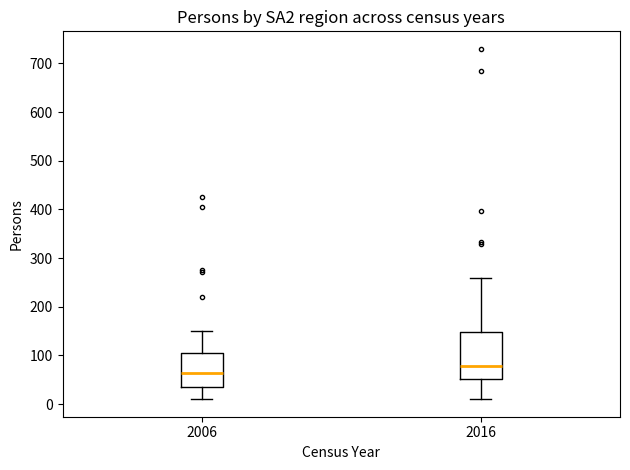

Reading left to right, read every box against the y-axis: the position of its median line, the range the box covers, and the ends of its whiskers. The values are not printed on the chart, so give them approximately, as read against the axis.

2006: median 60, box 40 to 110, whiskers 10 to 150
2016: median 80, box 50 to 150, whiskers 10 to 260